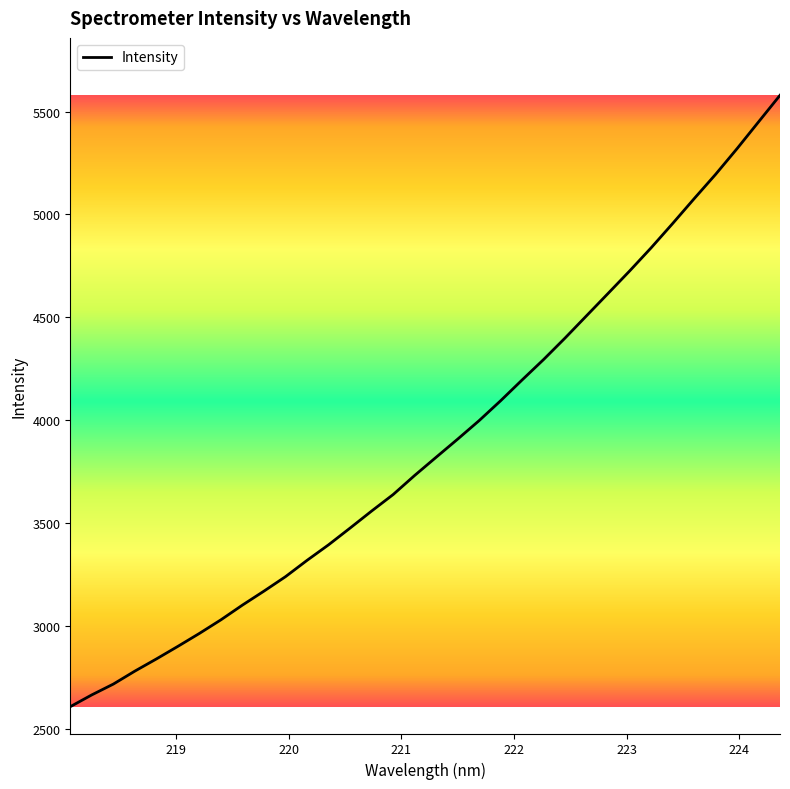

What is the greatest value displayed?

5579.3